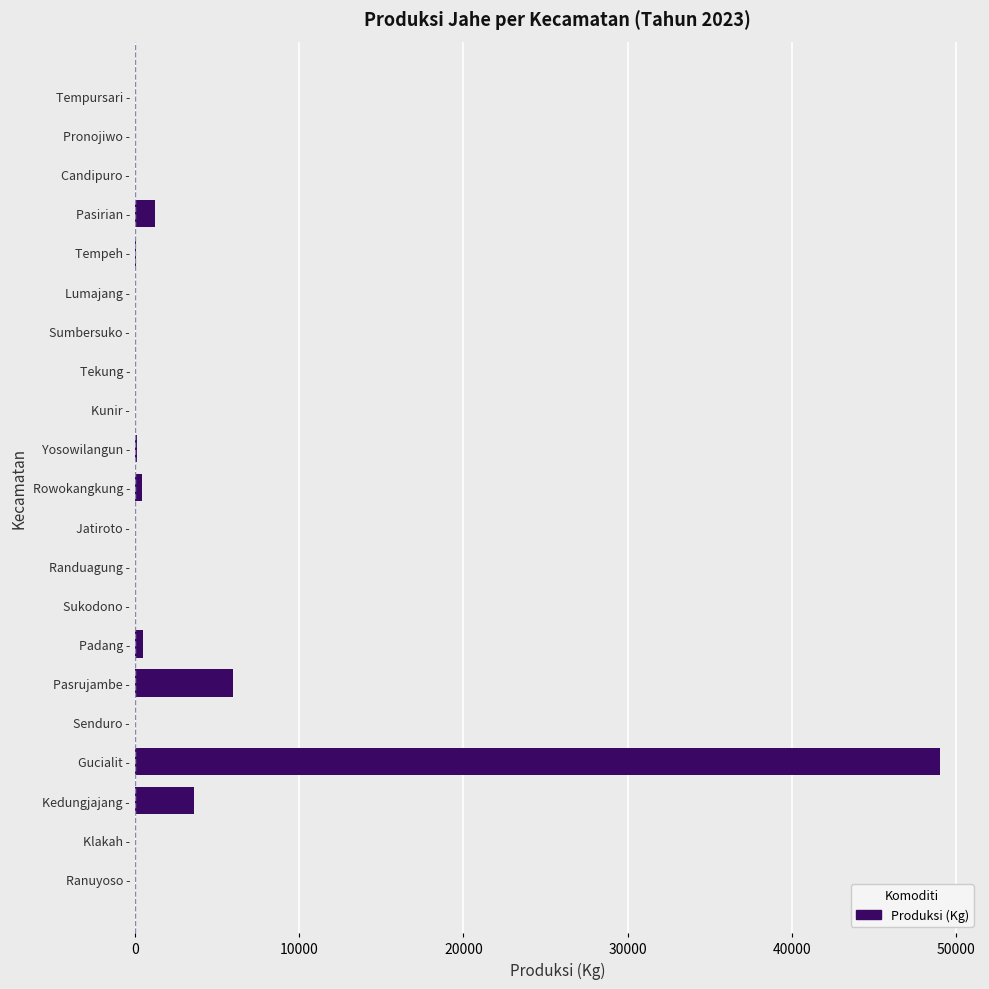

Which category has the highest value across all series?

Gucialit -